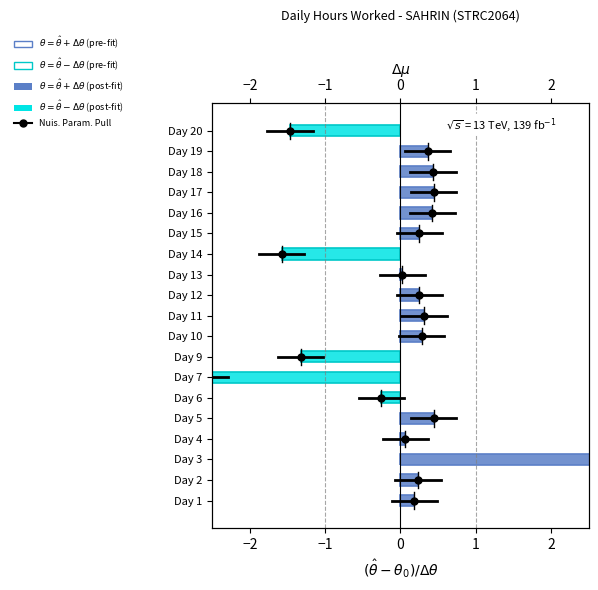

What is the spread (max minus min) of values at Day 19?

0.4